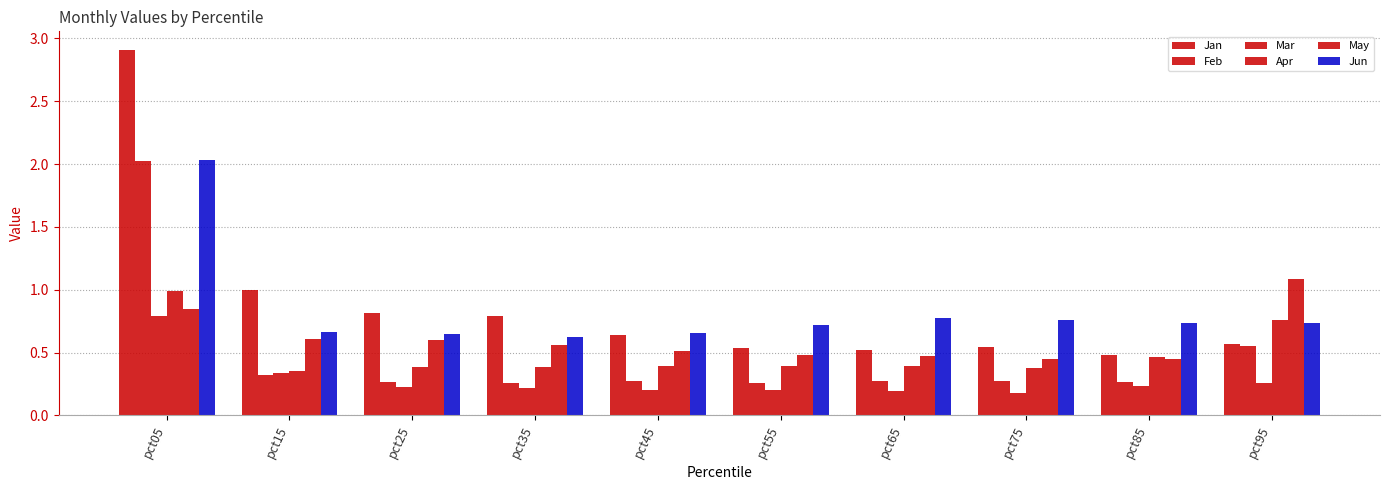

How many bars are there in each group?

6